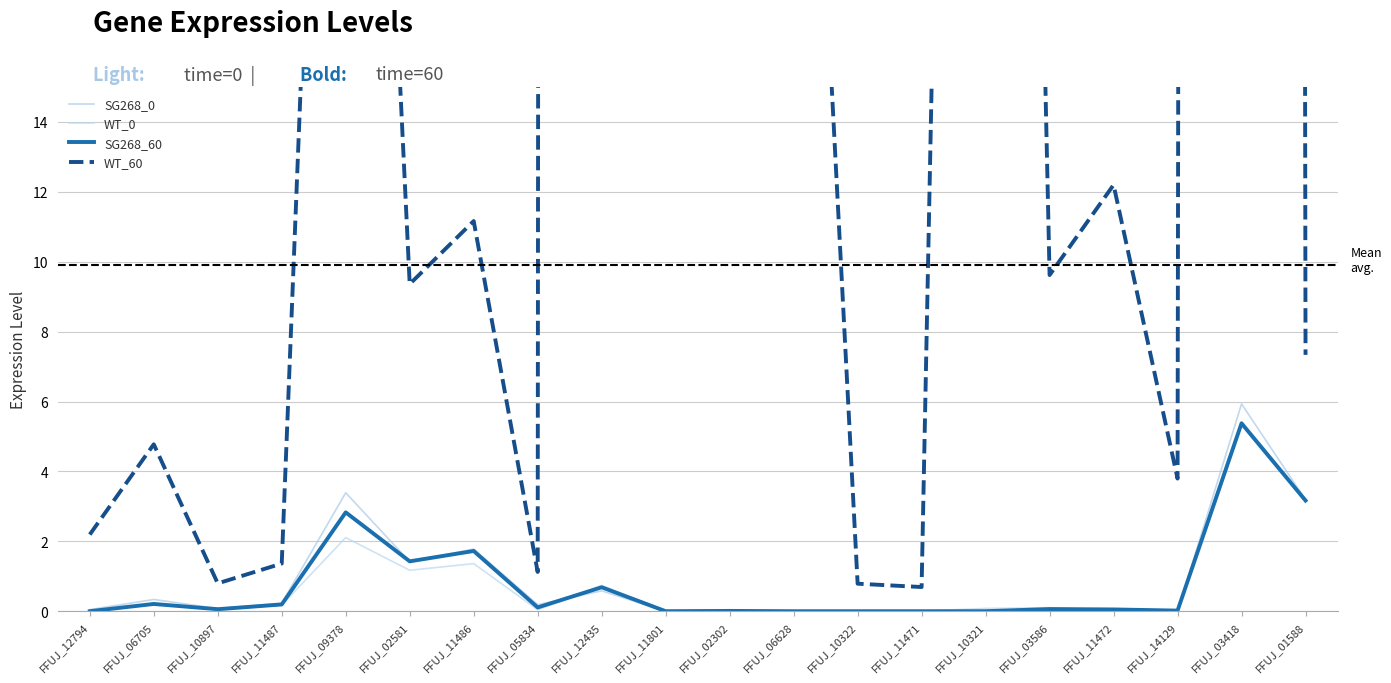

Reading left to right, list all the values displayed in this chart.

SG268_0: FFUJ_12794=0.0	FFUJ_06705=0.3	FFUJ_10897=0.1	FFUJ_11487=0.2	FFUJ_09378=3.4	FFUJ_02581=1.4	FFUJ_11486=1.8	FFUJ_05834=0.2	FFUJ_12435=0.6	FFUJ_11801=0.0	FFUJ_02302=0.0	FFUJ_06628=0.0	FFUJ_10322=0.0	FFUJ_11471=0.0	FFUJ_10321=0.0	FFUJ_03586=0.1	FFUJ_11472=0.0	FFUJ_14129=0.0	FFUJ_03418=5.9	FFUJ_01588=3.2
WT_0: FFUJ_12794=0.0	FFUJ_06705=0.2	FFUJ_10897=0.0	FFUJ_11487=0.2	FFUJ_09378=2.1	FFUJ_02581=1.2	FFUJ_11486=1.4	FFUJ_05834=0.0	FFUJ_12435=0.7	FFUJ_11801=0.0	FFUJ_02302=0.0	FFUJ_06628=0.0	FFUJ_10322=0.0	FFUJ_11471=0.0	FFUJ_10321=0.1	FFUJ_03586=0.1	FFUJ_11472=0.0	FFUJ_14129=0.0	FFUJ_03418=5.3	FFUJ_01588=3.1
SG268_60: FFUJ_12794=0.0	FFUJ_06705=0.2	FFUJ_10897=0.1	FFUJ_11487=0.2	FFUJ_09378=2.8	FFUJ_02581=1.4	FFUJ_11486=1.7	FFUJ_05834=0.1	FFUJ_12435=0.7	FFUJ_11801=0.0	FFUJ_02302=0.0	FFUJ_06628=0.0	FFUJ_10322=0.0	FFUJ_11471=0.0	FFUJ_10321=0.0	FFUJ_03586=0.1	FFUJ_11472=0.1	FFUJ_14129=0.0	FFUJ_03418=5.4	FFUJ_01588=3.2
WT_60: FFUJ_12794=2.2	FFUJ_06705=4.8	FFUJ_10897=0.8	FFUJ_11487=1.4	FFUJ_09378=47.4	FFUJ_02581=9.4	FFUJ_11486=11.2	FFUJ_05834=1.1	FFUJ_12435=2061.2	FFUJ_11801=54.7	FFUJ_02302=65.2	FFUJ_06628=35.9	FFUJ_10322=0.8	FFUJ_11471=0.7	FFUJ_10321=92.4	FFUJ_03586=9.6	FFUJ_11472=12.2	FFUJ_14129=3.8	FFUJ_03418=1097.5	FFUJ_01588=7.3